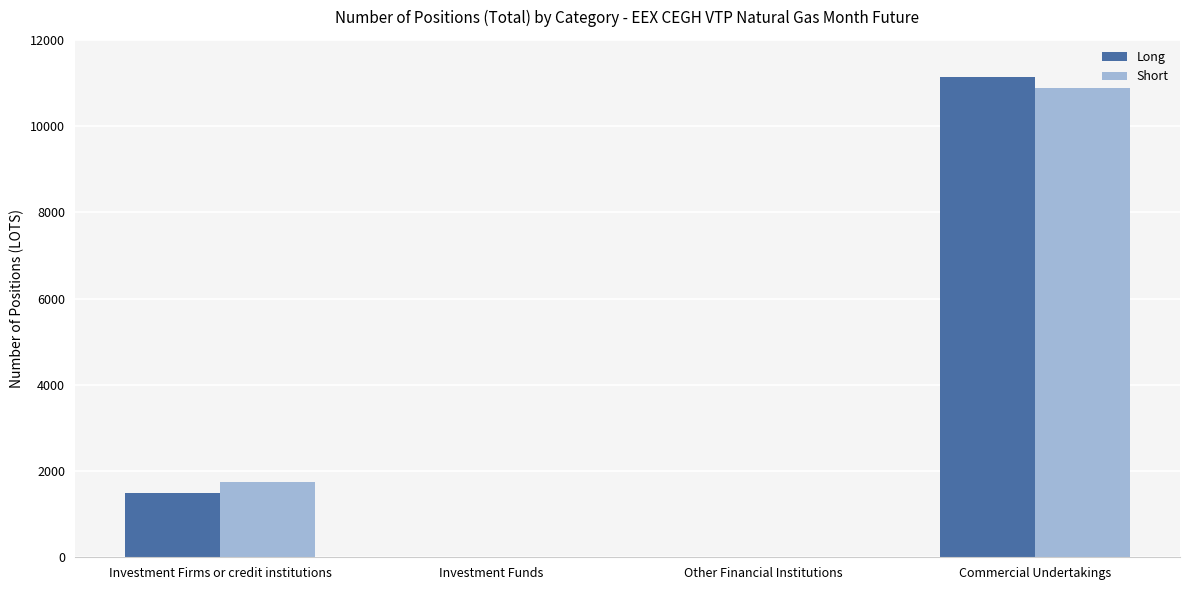

How many data points does each series have?

4